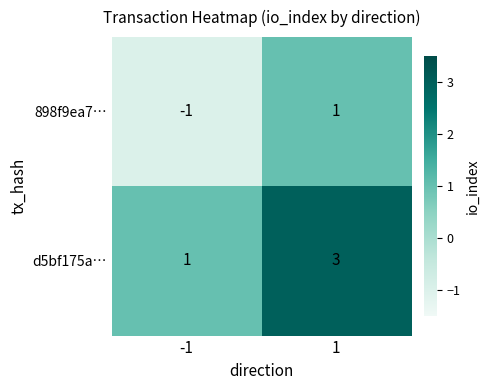

List the series in order of their overall mean, highest first.

d5bf175a…, 898f9ea7…